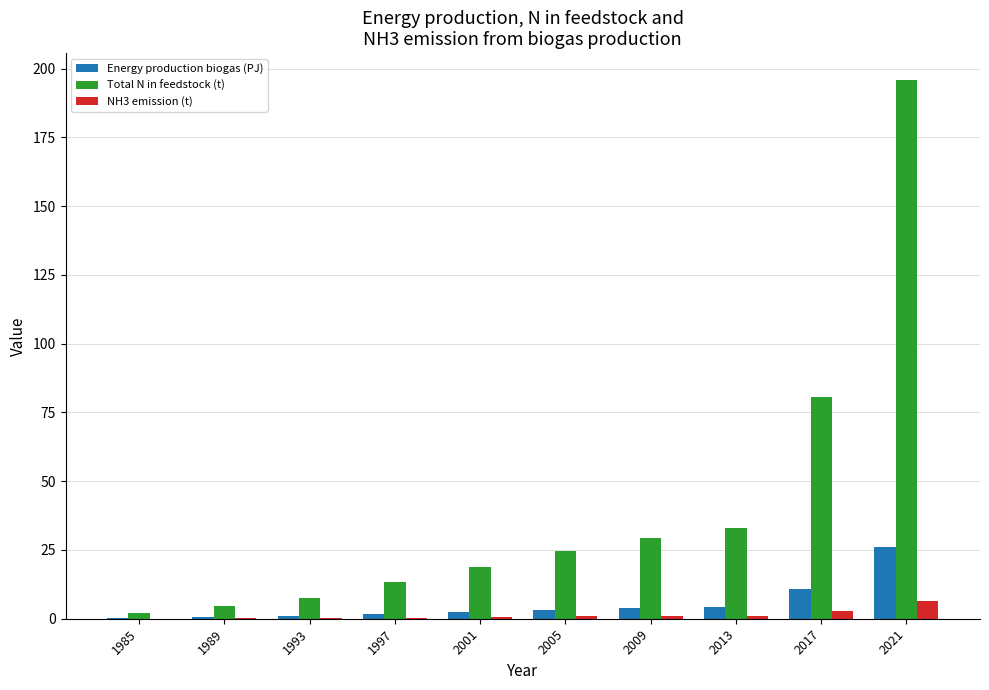

At which category is the sum across all series the highest?

2021